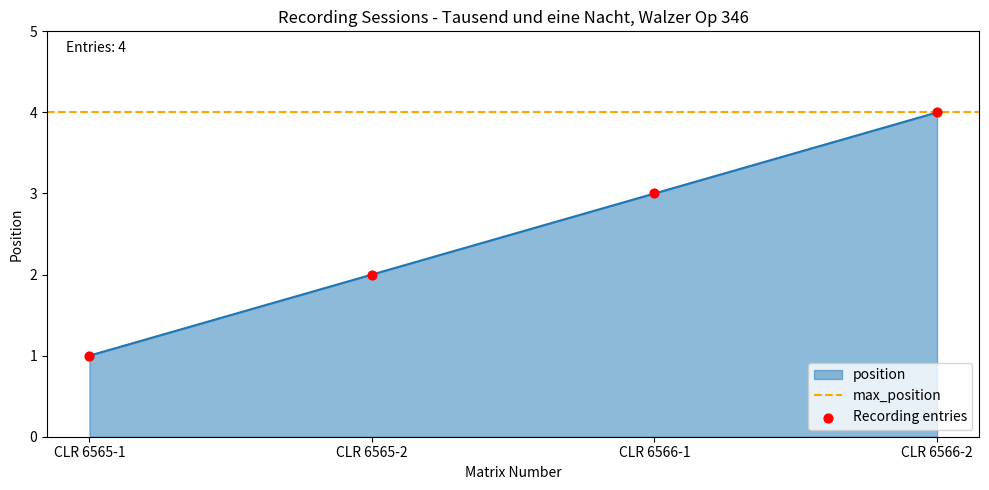

Approximately how many times larger is the value at CLR 6565-1 compared to CLR 6566-1?

0.3